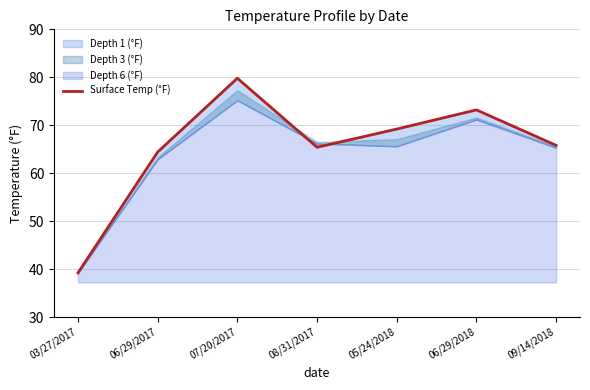

At which label is the value closest to 59?

06/29/2017